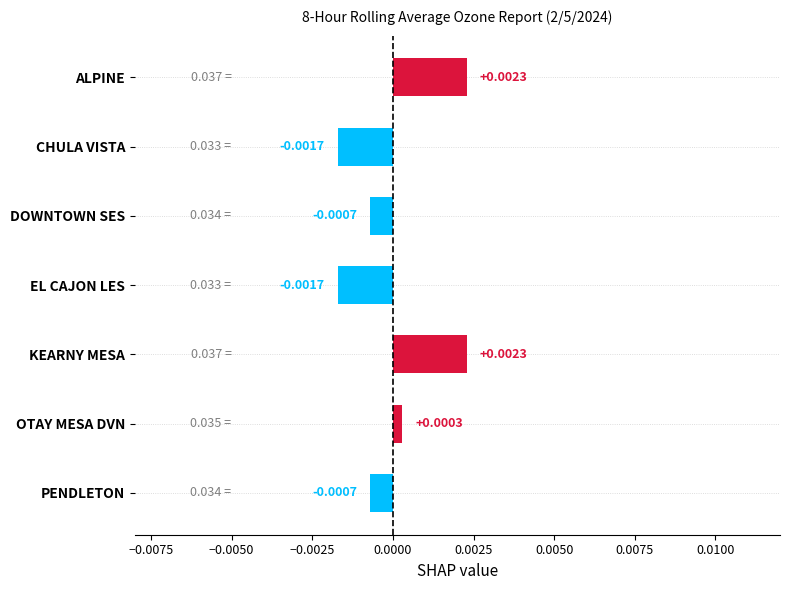

Where is the data nearest to the value 0?

OTAY MESA DVN